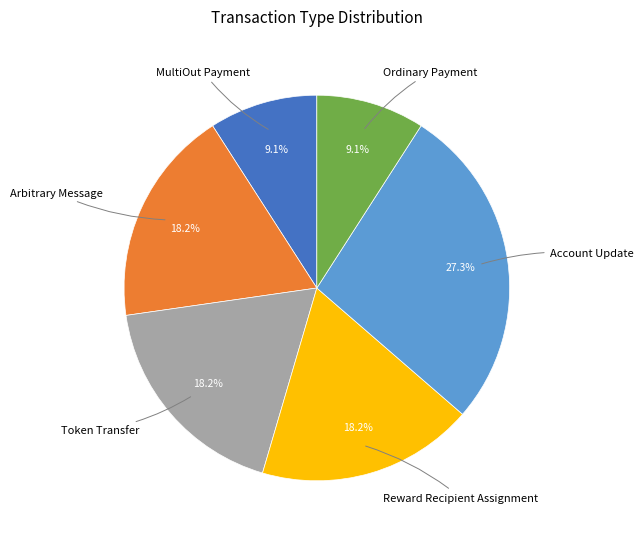

How many segments does this pie chart have?

6